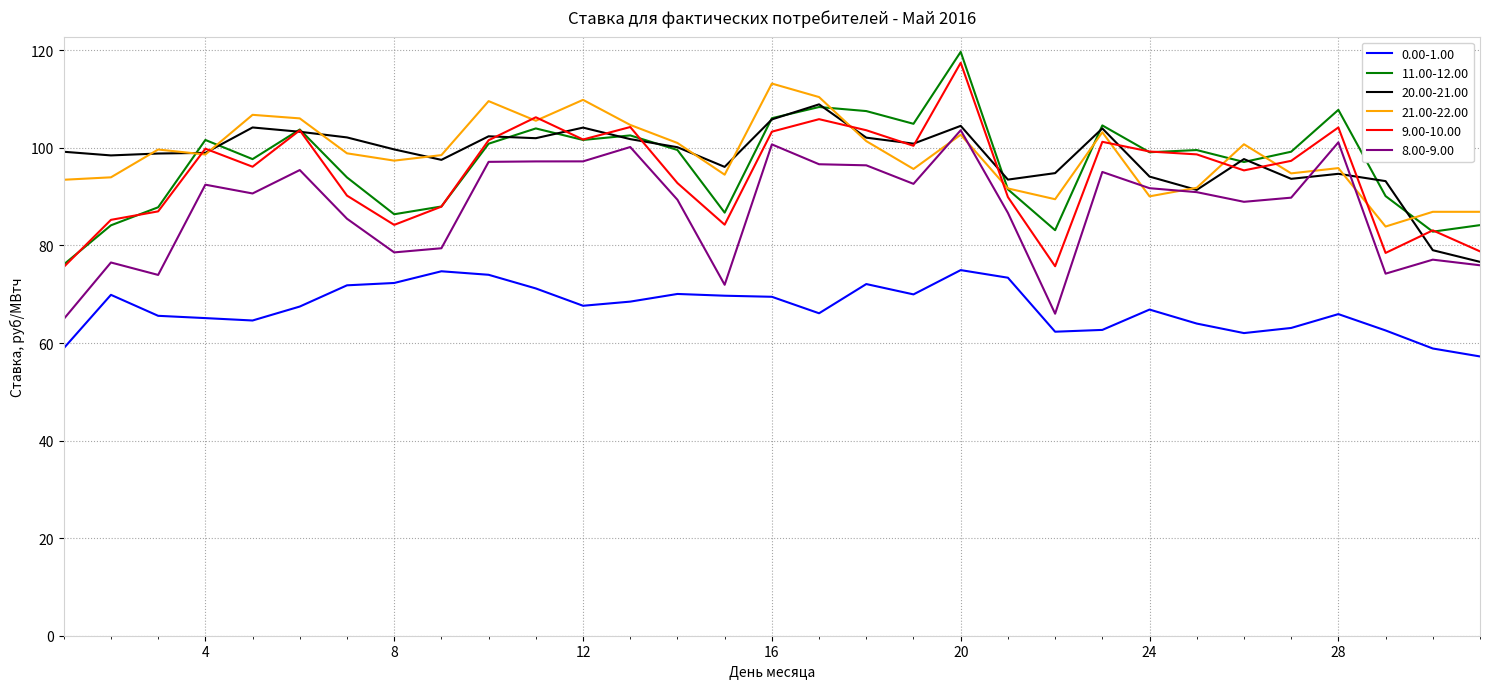

What is the lowest value of the 21.00-22.00 series?

83.9